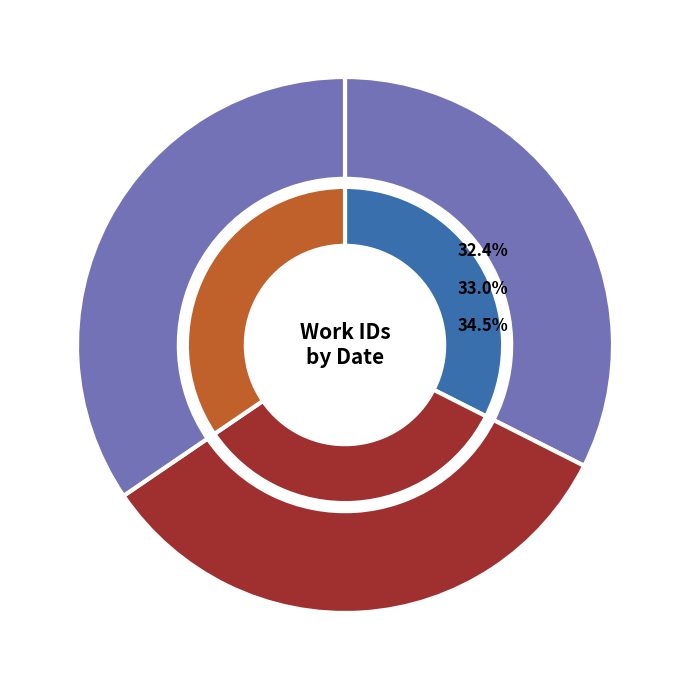

To the nearest percent, what portion does 2014-07-25 represent?

35%